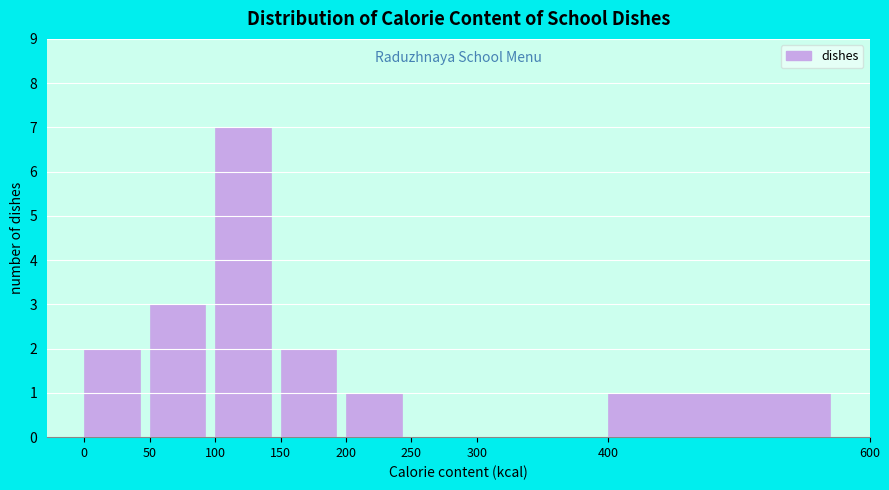

Which range on the x-axis has the tallest bar?

100 to 150